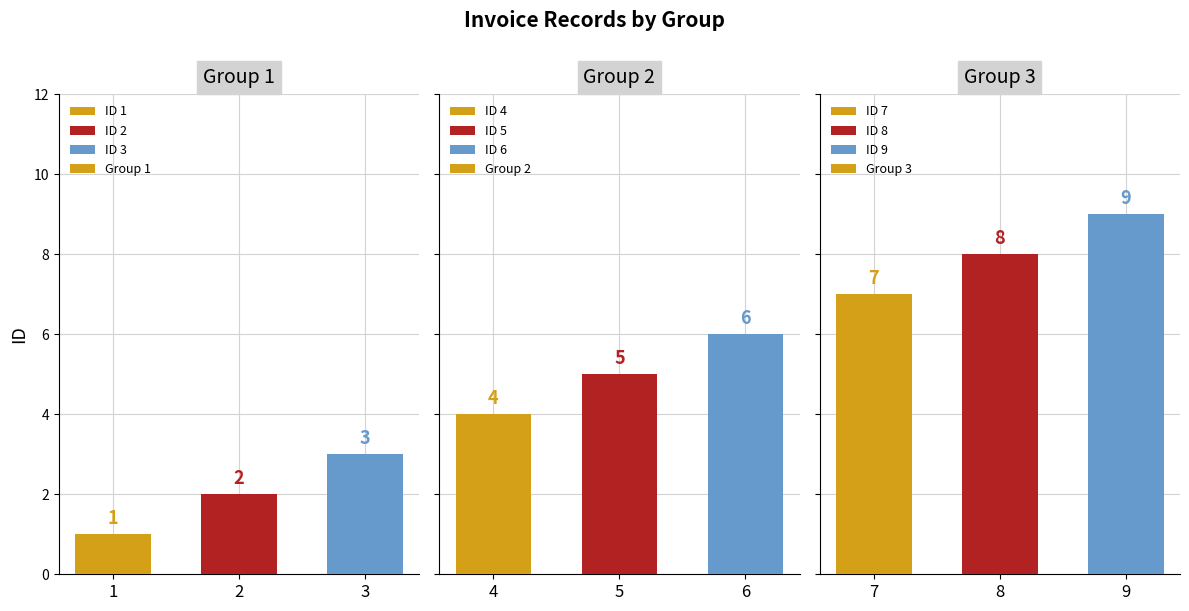

Reading right to left, transcribe all the data shown in this chart.

Group 1: 3	2	1
Group 2: 6	5	4
Group 3: 9	8	7